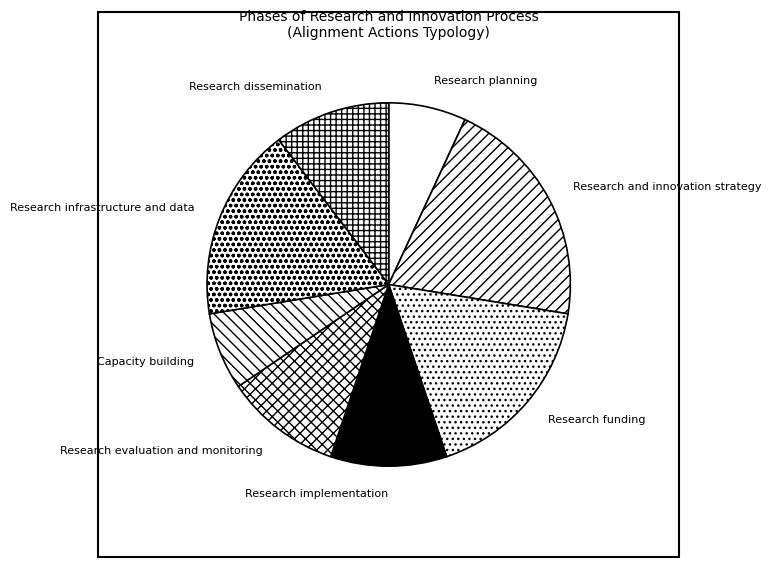

True or false: Research and innovation strategy accounts for 21% of the total.

True